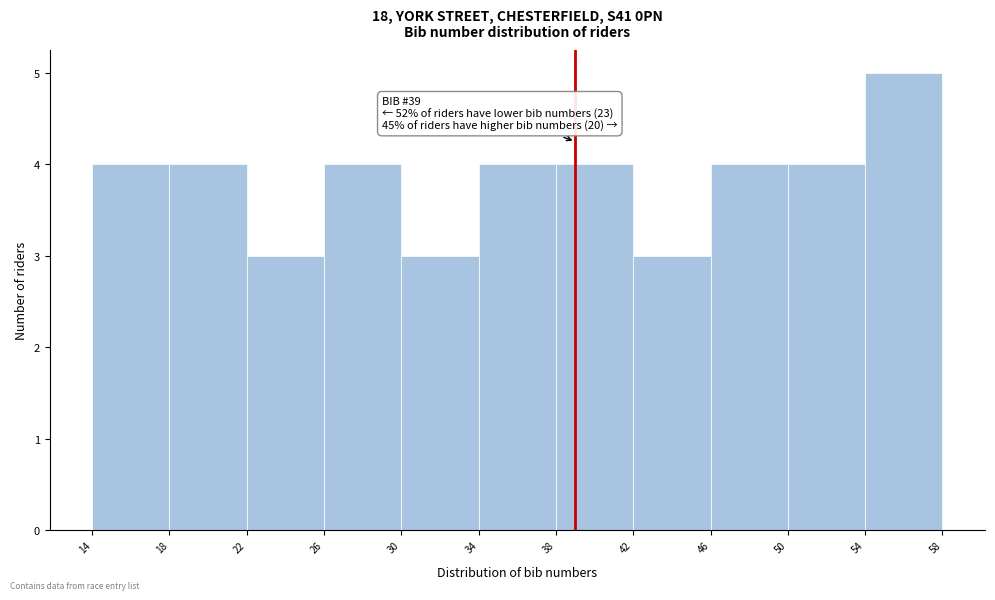

Over which range of the x-axis is the bar tallest?

54 to 58